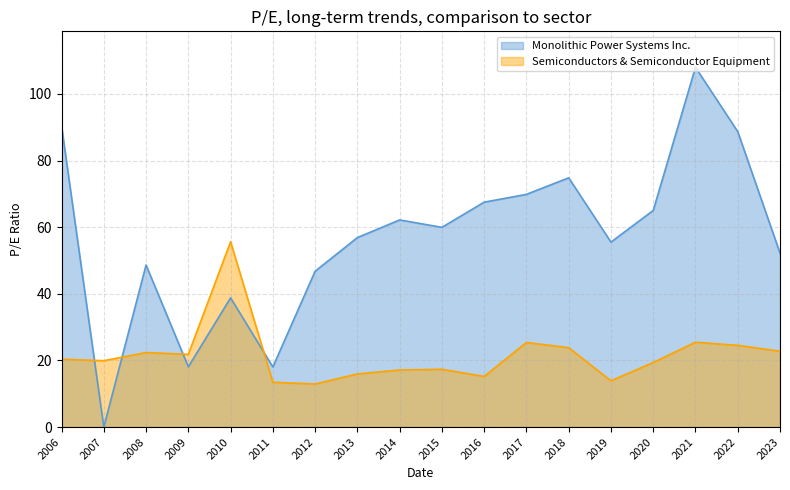

Reading left to right, what are all the values shown in this chart?

Monolithic Power Systems Inc.: 90.3	0.0	48.6	18.1	38.8	18.0	46.8	56.9	62.2	60.0	67.5	69.8	74.8	55.5	65.0	108.0	88.7	52.2
Semiconductors & Semiconductor Equipment: 20.4	19.9	22.4	21.8	55.6	13.4	12.9	15.9	17.1	17.3	15.2	25.4	23.8	13.9	19.4	25.5	24.5	22.8